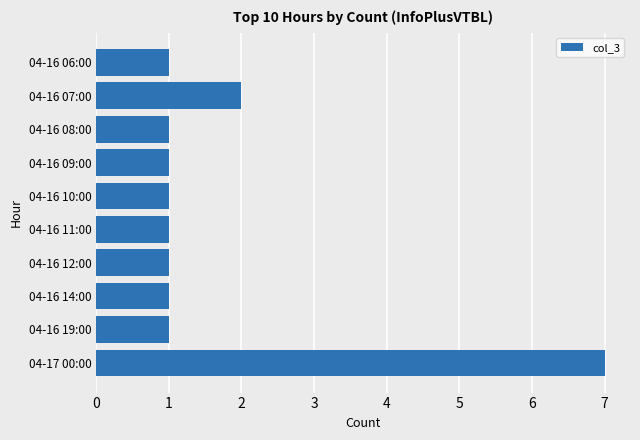

True or false: the data shows 10 at 04-17 00:00.

False